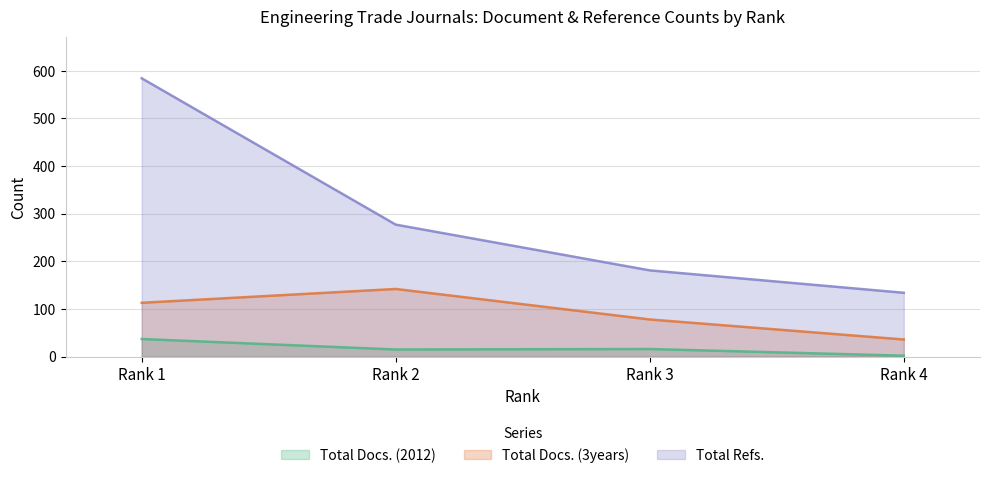

True or false: Total Docs. (2012) and Total Refs. intersect in this chart.

False